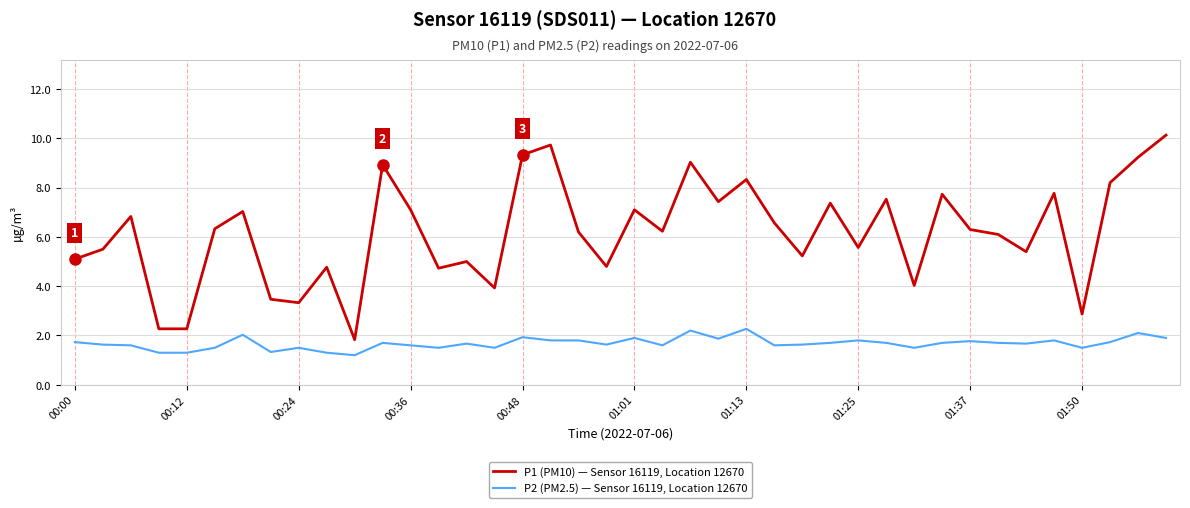

True or false: P1 (PM10) — Sensor 16119, Location 12670 and P2 (PM2.5) — Sensor 16119, Location 12670 cross at least once.

False